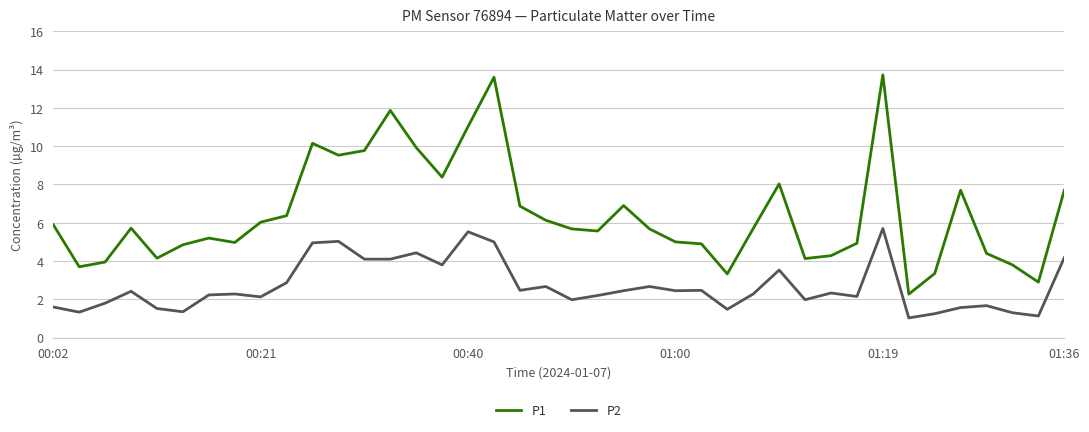

Which series has the widest spread of values?

P1